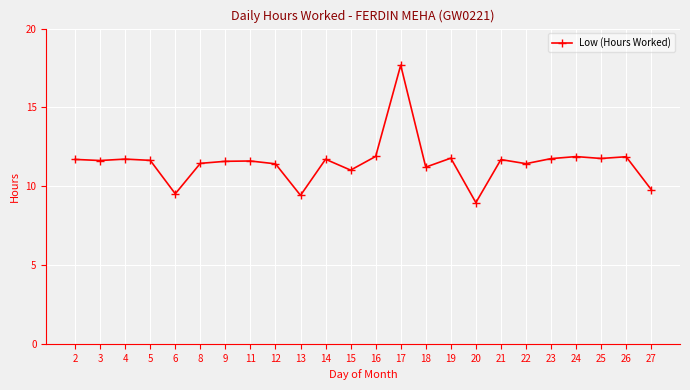

The chart shows a value of 20.9 at 11. True or false?

False